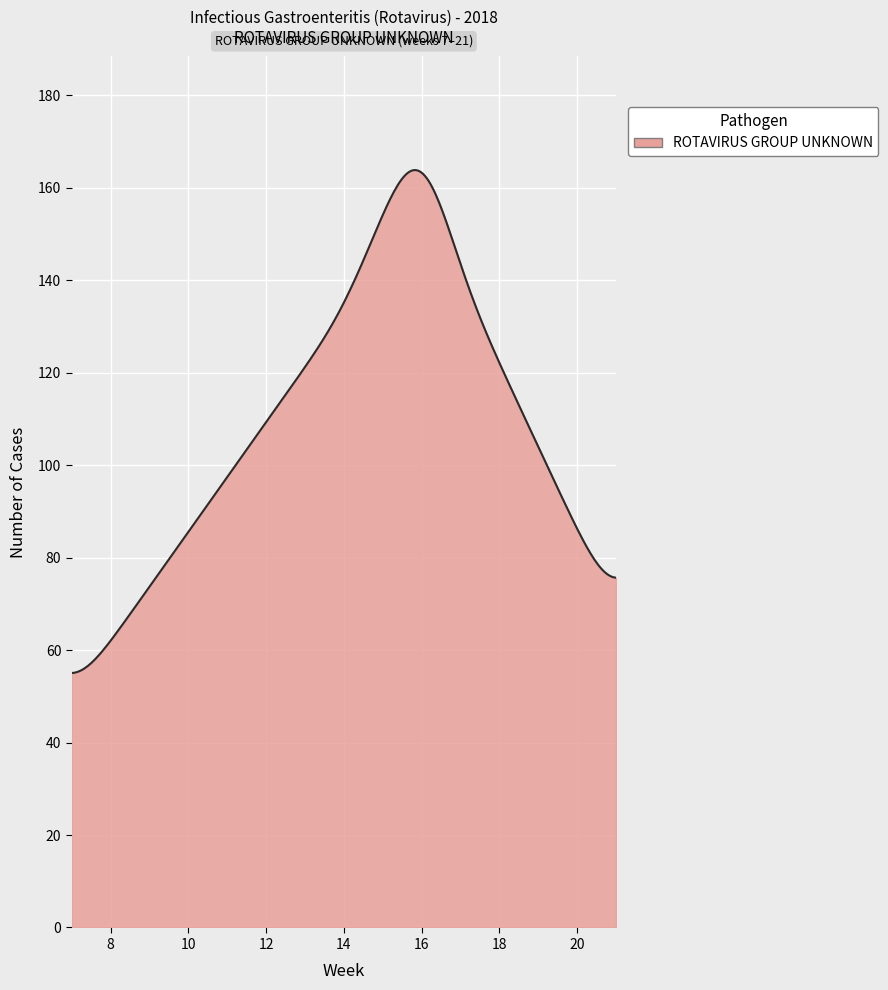

How many lines are shown in the chart?

1